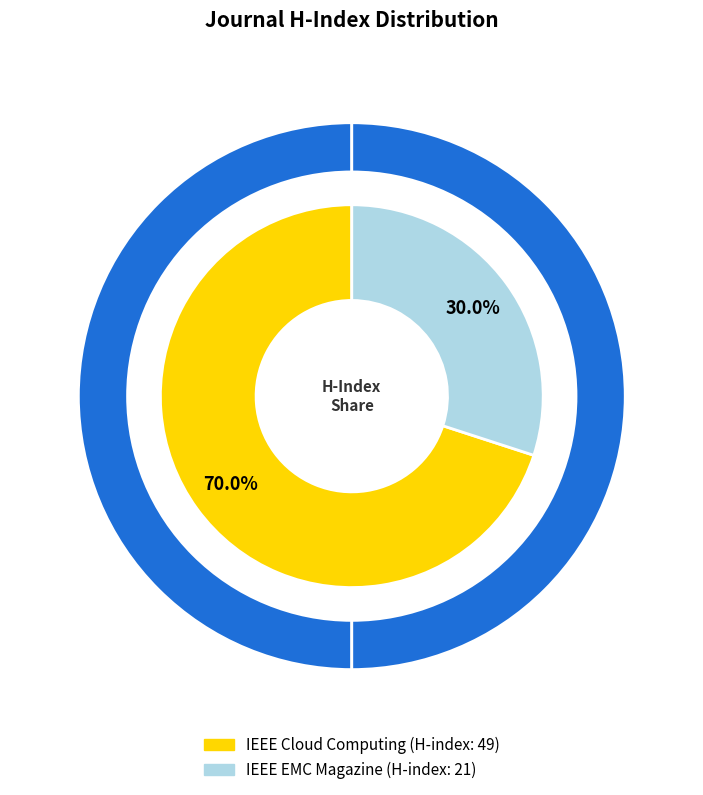

Does any single category account for the majority?

Yes